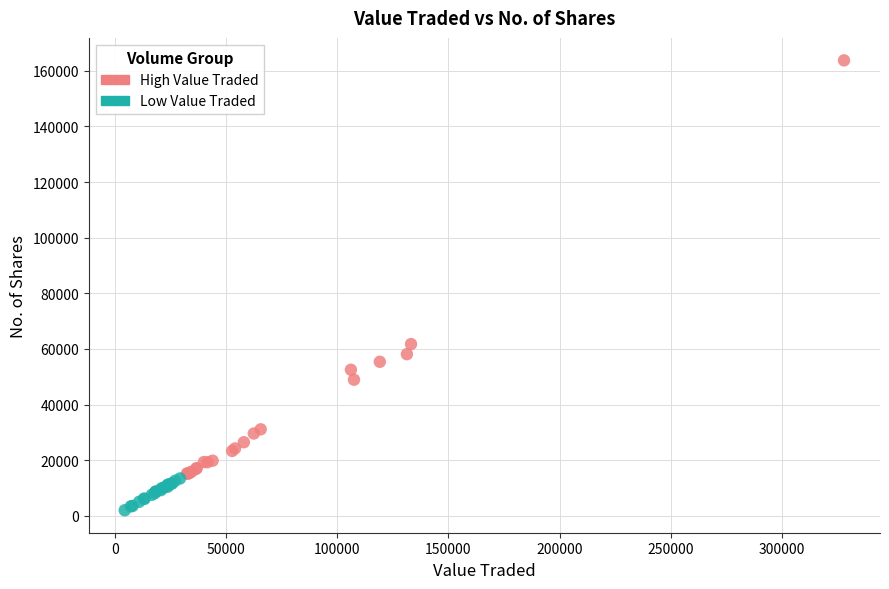

Which series has the widest spread of Y values?

High Value Traded